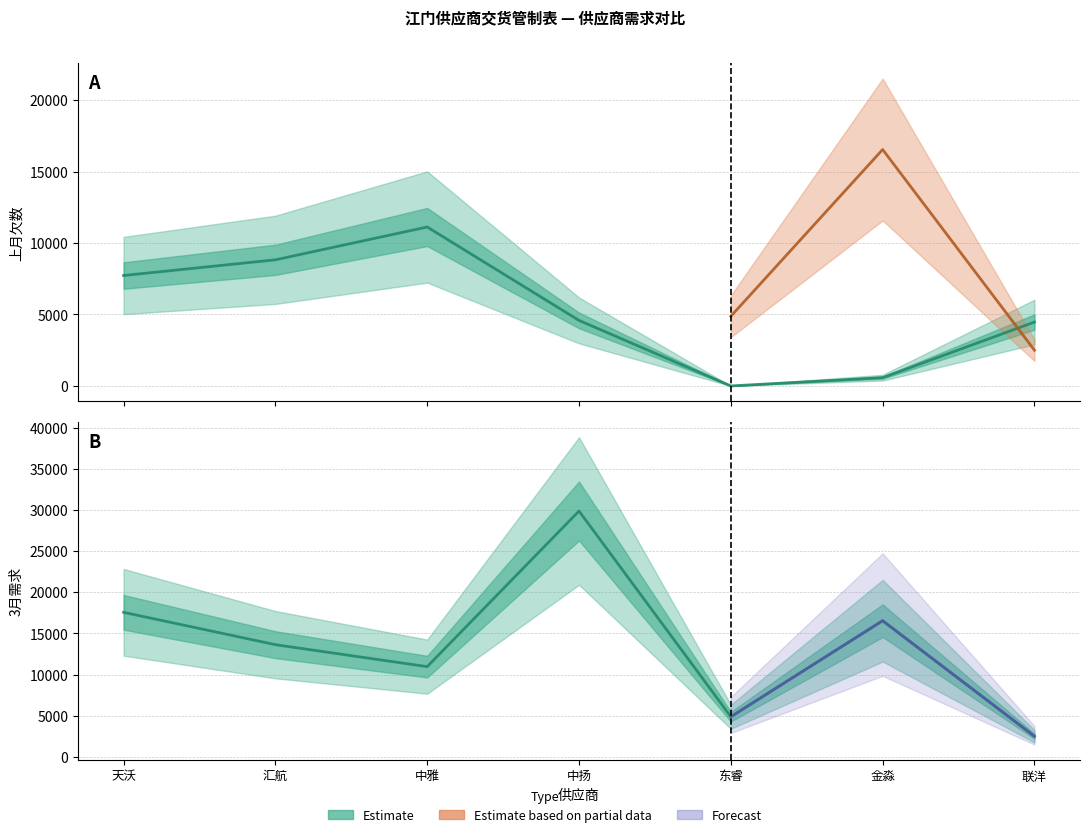

Reading left to right, list all the values displayed in this chart.

上月欠数: 7725	8824	11120	4585	0	580	4470
3月需求: 17561	13630	10960	29869	4874	16540	2500